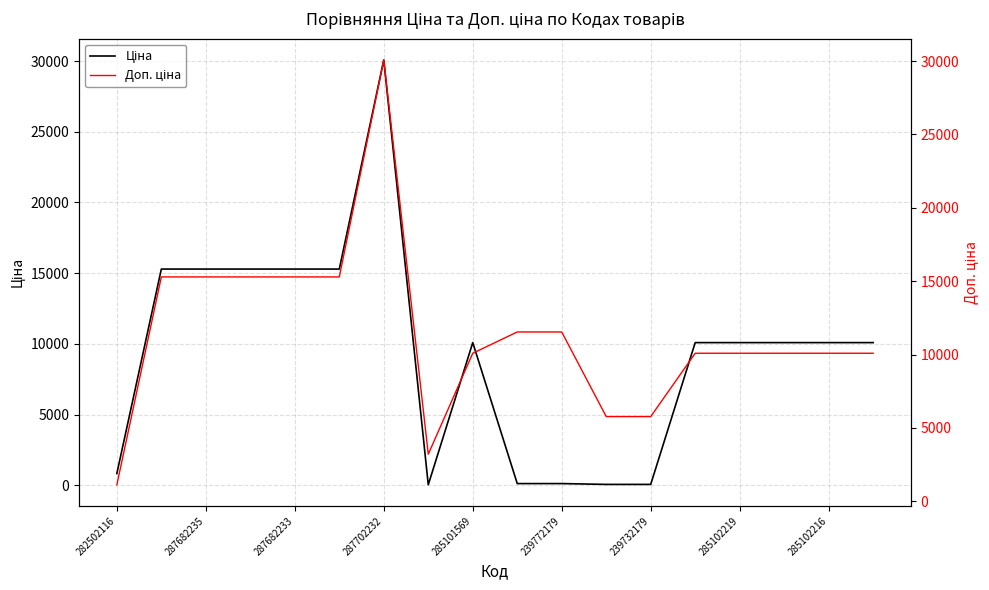

Where does the Ціна series first go above 10085?

287682235